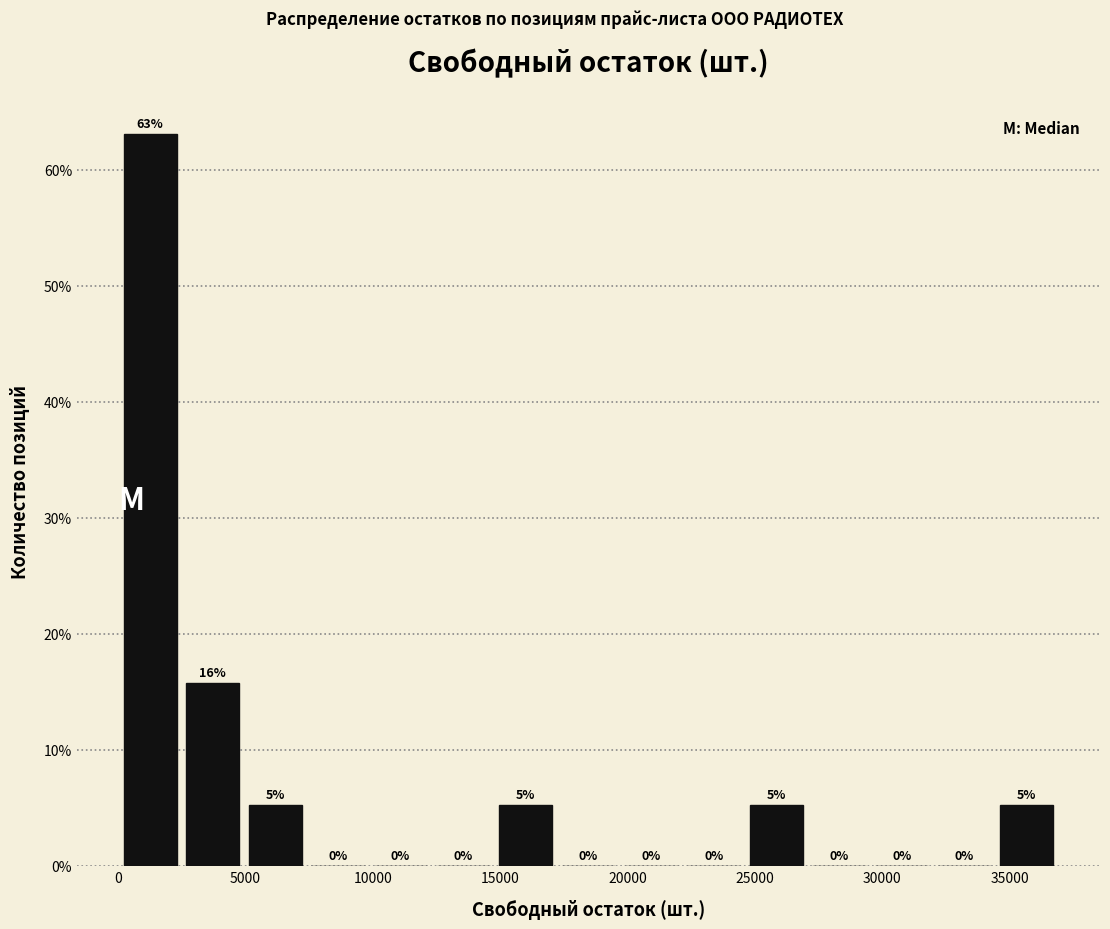

Which range on the x-axis has the tallest bar?

0 to 2500